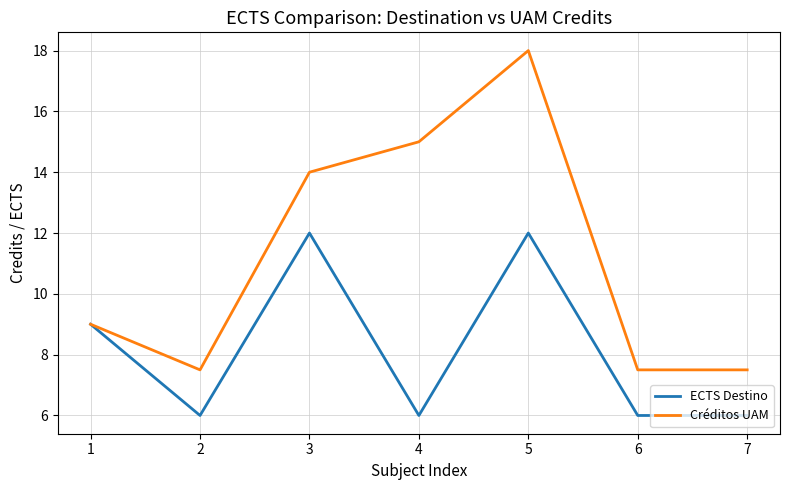

True or false: ECTS Destino has a value of 6.2 at 3.

False